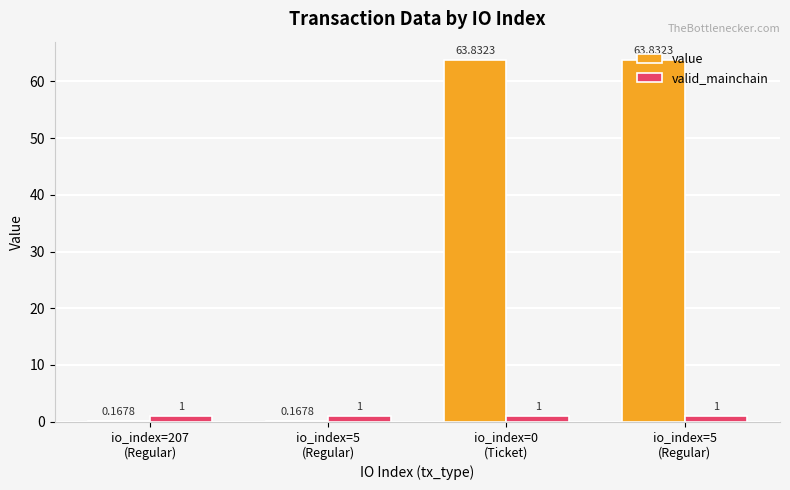

The valid_mainchain series shows 1.7 at io_index=0
(Ticket). True or false?

False